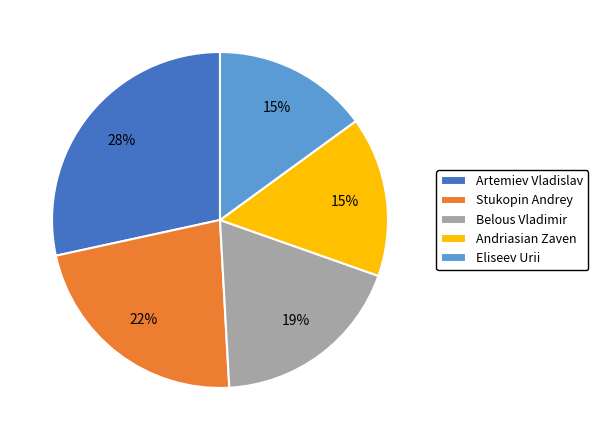

What is the largest slice in the pie chart?

Artemiev Vladislav